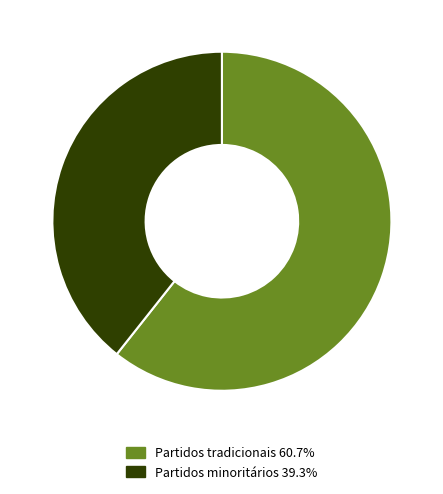

Does Partidos minoritários 39.3% represent more than half of the total?

No